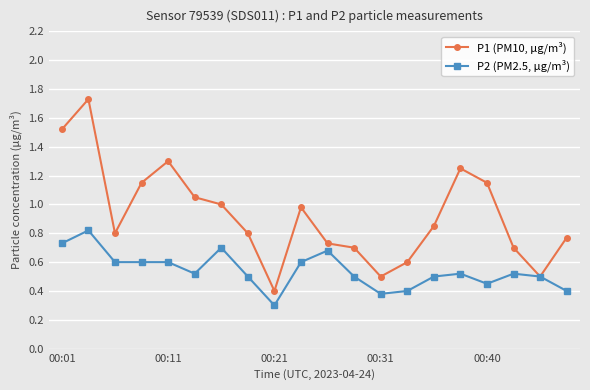

How many categories are shown in the chart?

20